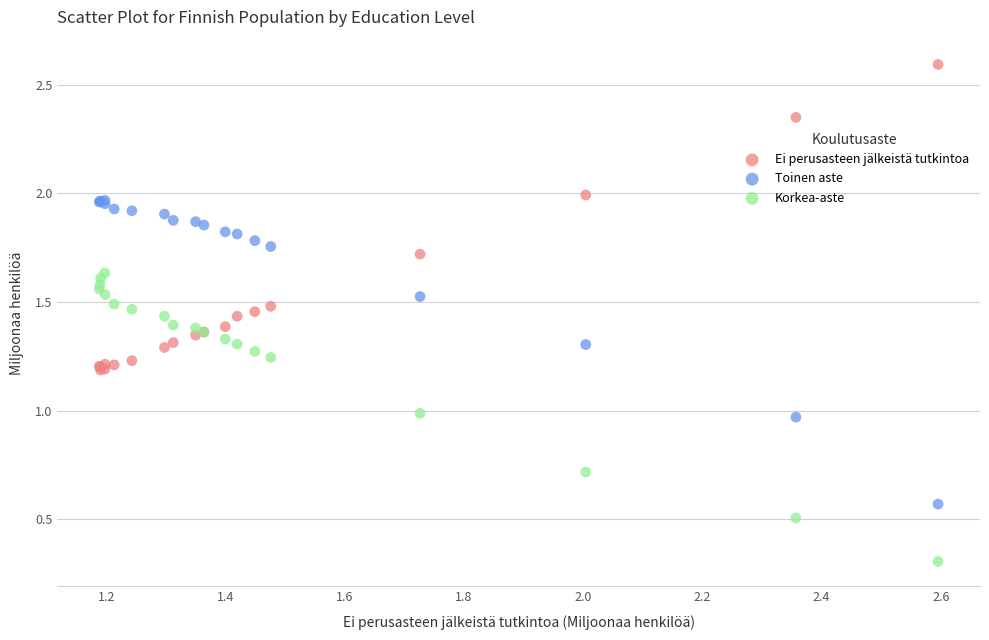

In the Korkea-aste series, what Y value is closest to 0?

0.3